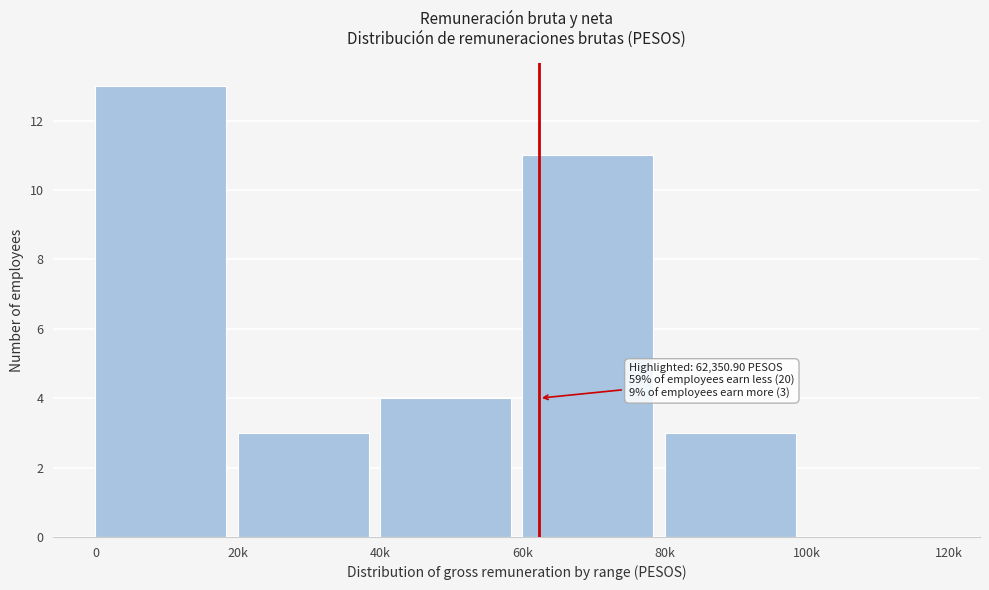

Reading left to right, transcribe all the data shown in this chart.

0=13	20k=3	40k=4	60k=11	80k=3	100k=0